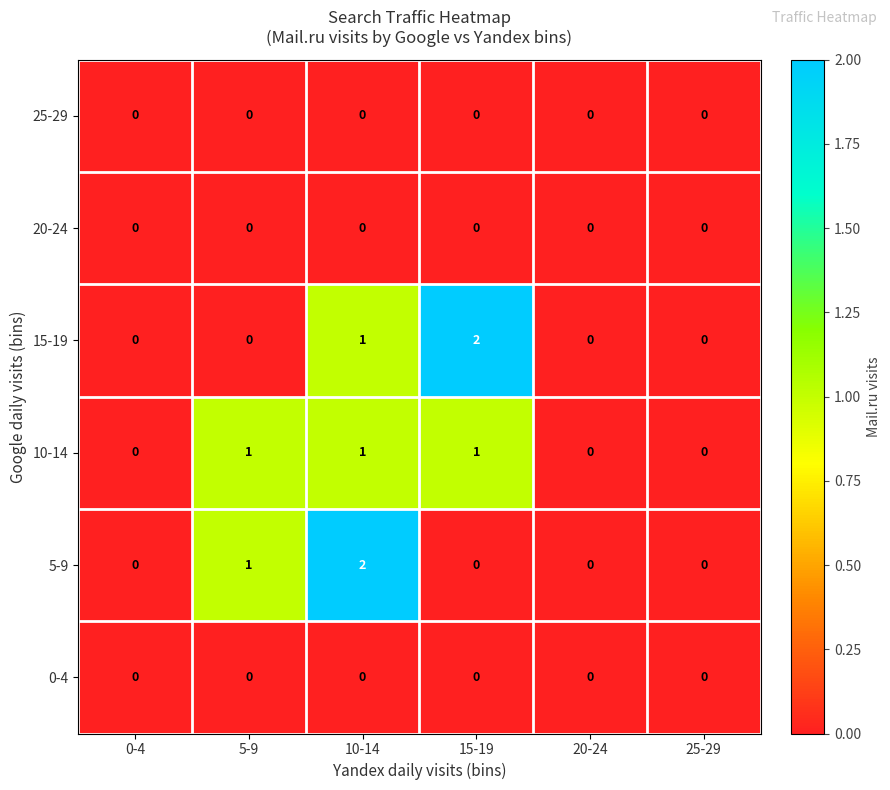

The value of 25-29 at 25-29 is 0. True or false?

True